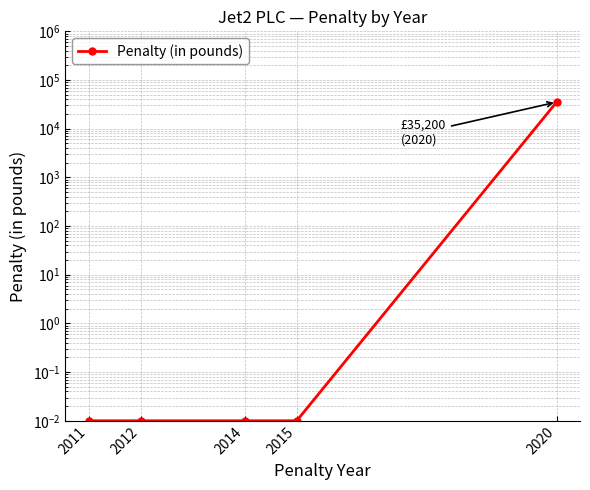

The chart shows a value of 0.0 at 2012. True or false?

False